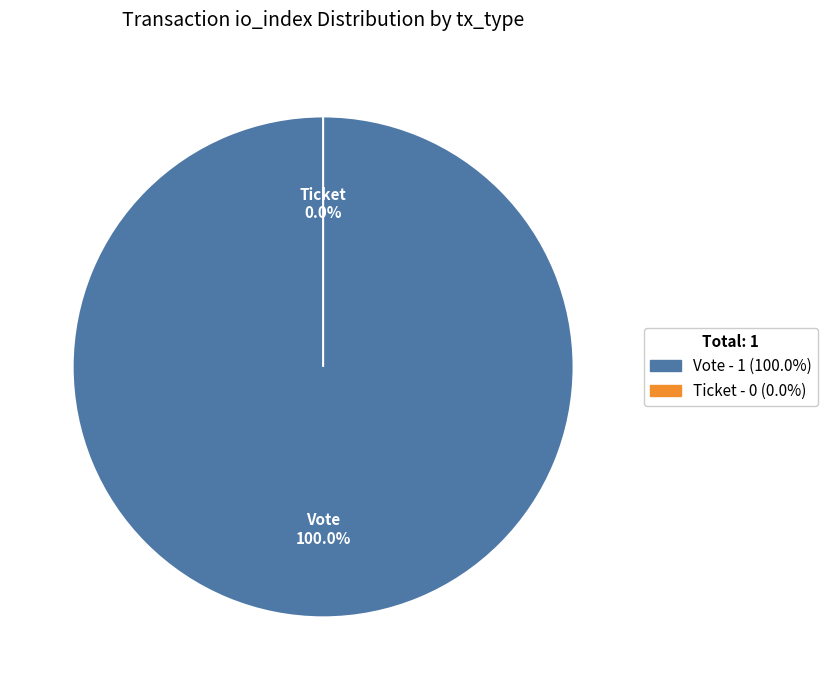

What portion of the pie excludes Ticket (io_index=0)?

100.0%